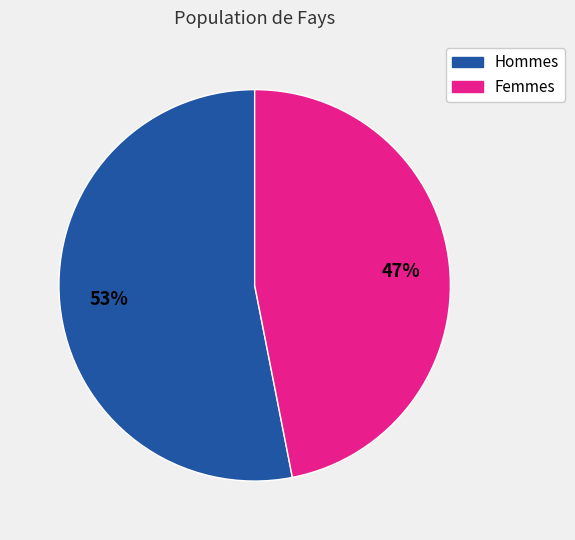

To the nearest percent, what is the difference between the largest and smallest slice percentages?

6%